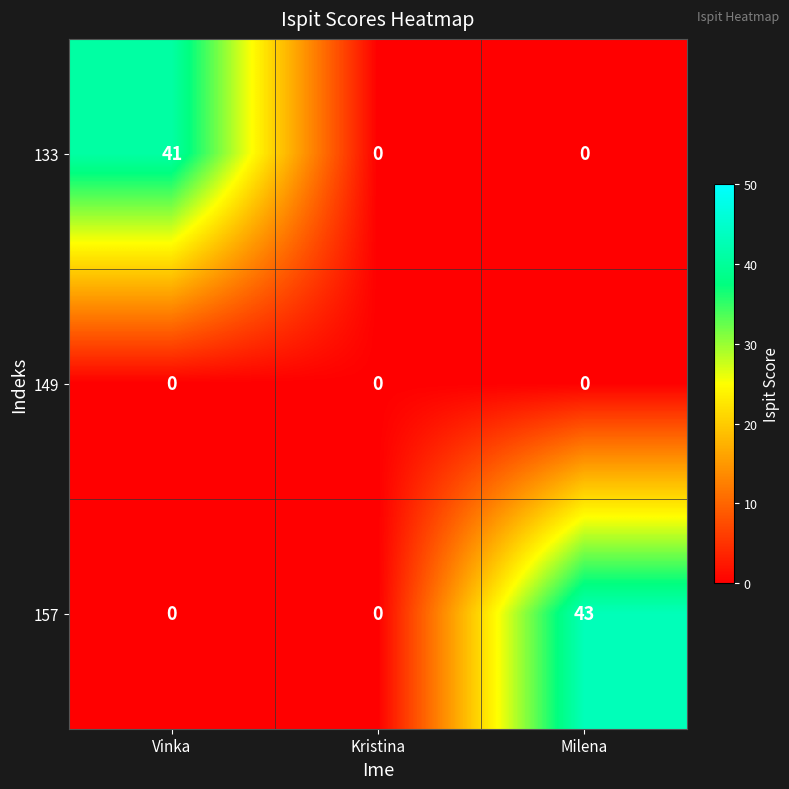

What is the difference between the 157 values at Milena and Kristina?

43